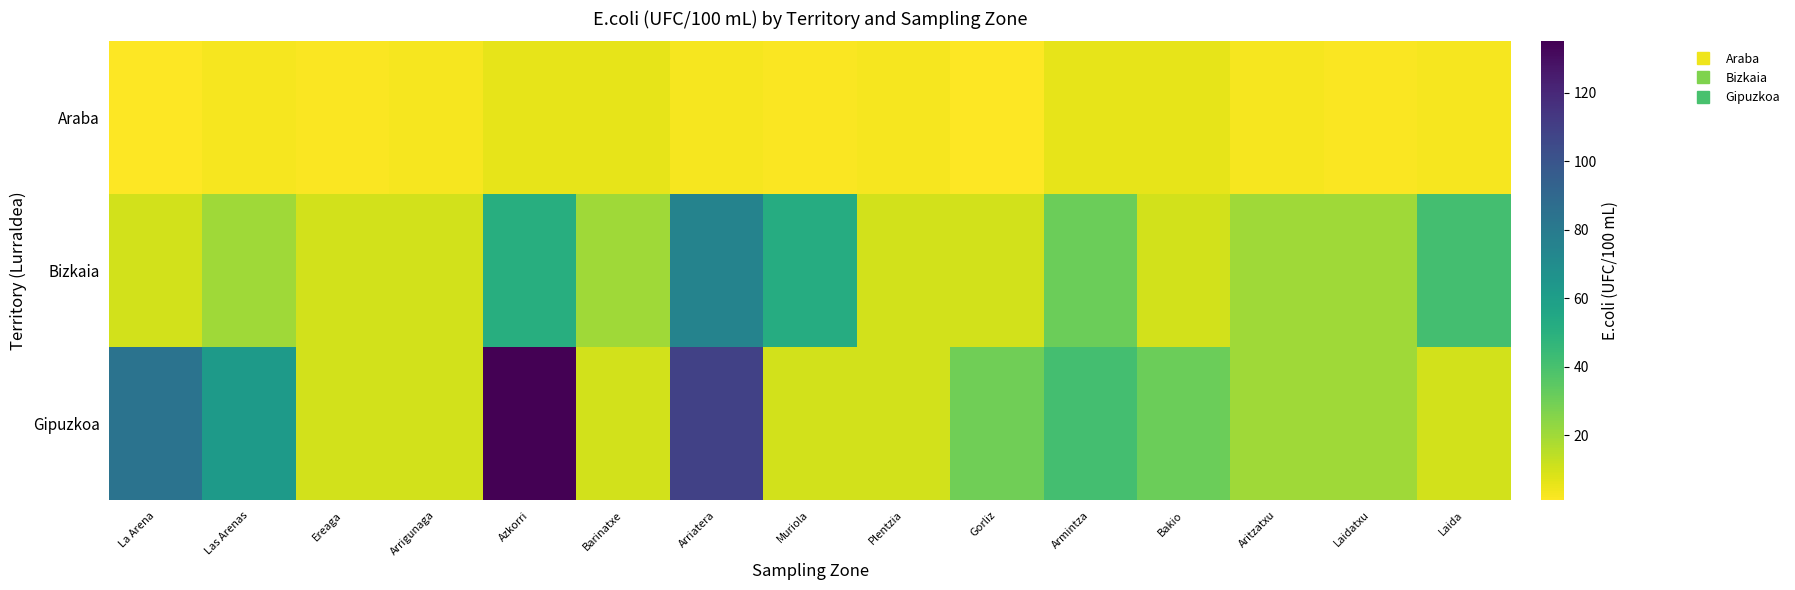

Reading right to left, list all the values displayed in this chart.

Araba: Laida=3	Laidatxu=2	Aritzatxu=3	Bakio=6	Armintza=6	Gorliz=1	Plentzia=3	Muriola=2	Arriatera=3	Barinatxe=6	Azkorri=6	Arrigunaga=3	Ereaga=2	Las Arenas=3	La Arena=1
Bizkaia: Laida=41	Laidatxu=20	Aritzatxu=20	Bakio=10	Armintza=31	Gorliz=10	Plentzia=10	Muriola=52	Arriatera=75	Barinatxe=20	Azkorri=51	Arrigunaga=10	Ereaga=10	Las Arenas=20	La Arena=10
Gipuzkoa: Laida=10	Laidatxu=20	Aritzatxu=20	Bakio=31	Armintza=41	Gorliz=30	Plentzia=10	Muriola=10	Arriatera=109	Barinatxe=10	Azkorri=135	Arrigunaga=10	Ereaga=10	Las Arenas=62	La Arena=84